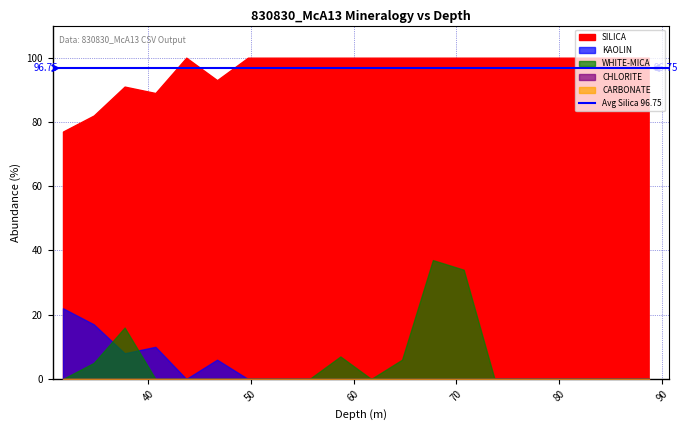

What are all the series names shown in the legend?

SILICA, KAOLIN, WHITE-MICA, CHLORITE, CARBONATE